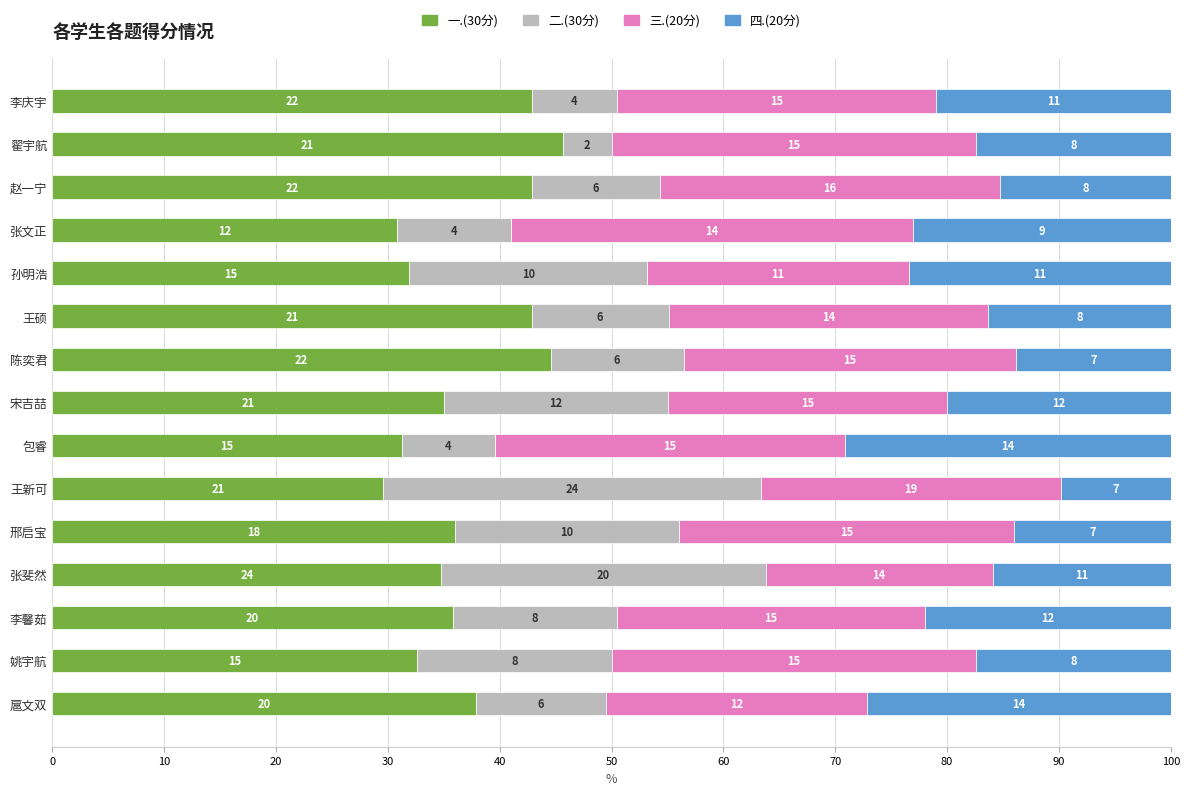

What are all the series names shown in the legend?

一.(30分), 二.(30分), 三.(20分), 四.(20分)